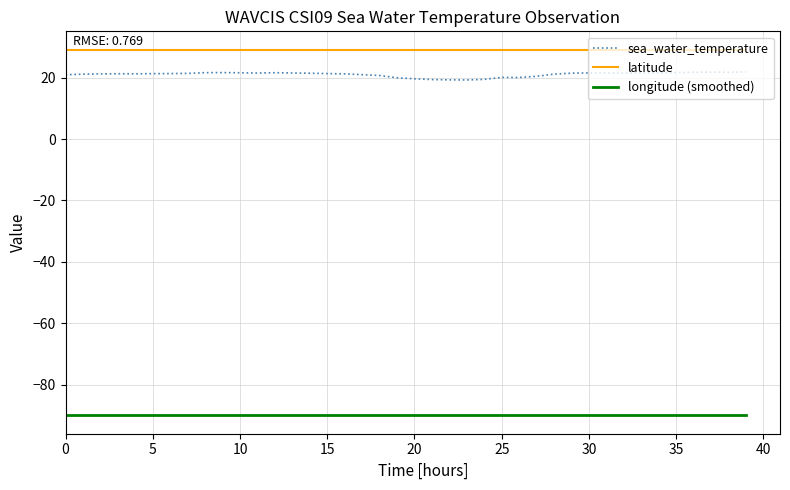

Which series has the largest range (max minus min)?

sea_water_temperature